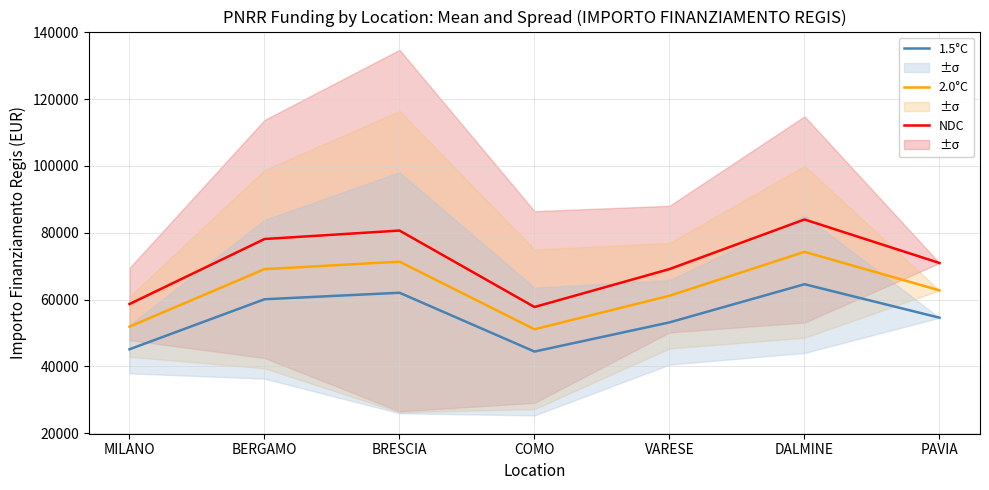

Which has a higher value, BRESCIA or COMO?

BRESCIA